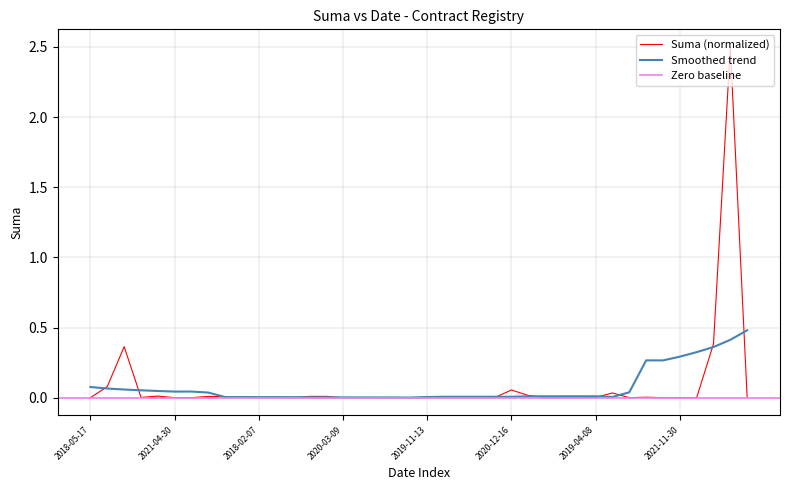

What is the sum of the values at 2019-01-17 and 2020-08-31?

2.5